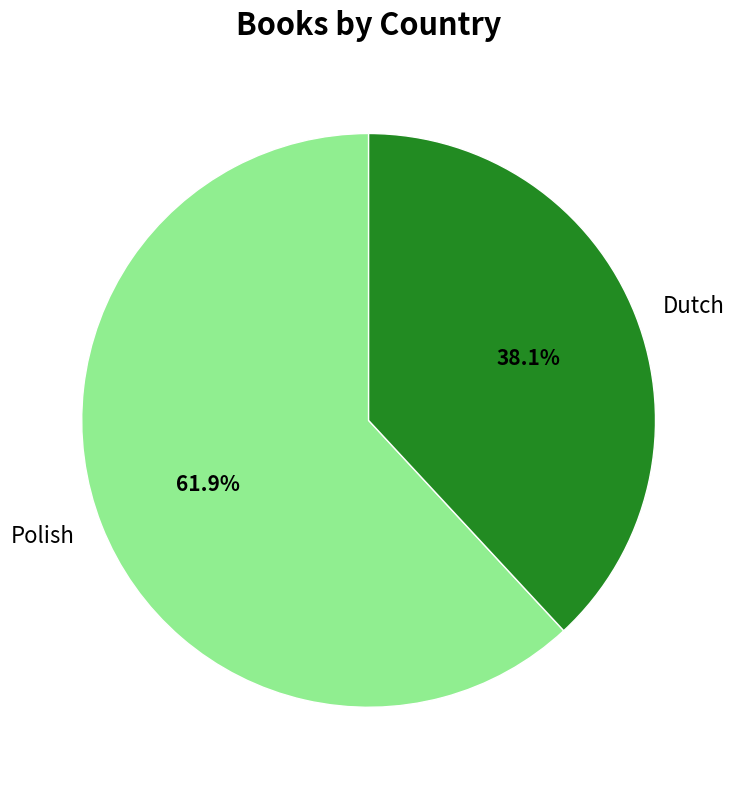

To the nearest percent, what is the combined percentage of Polish and Dutch?

100%